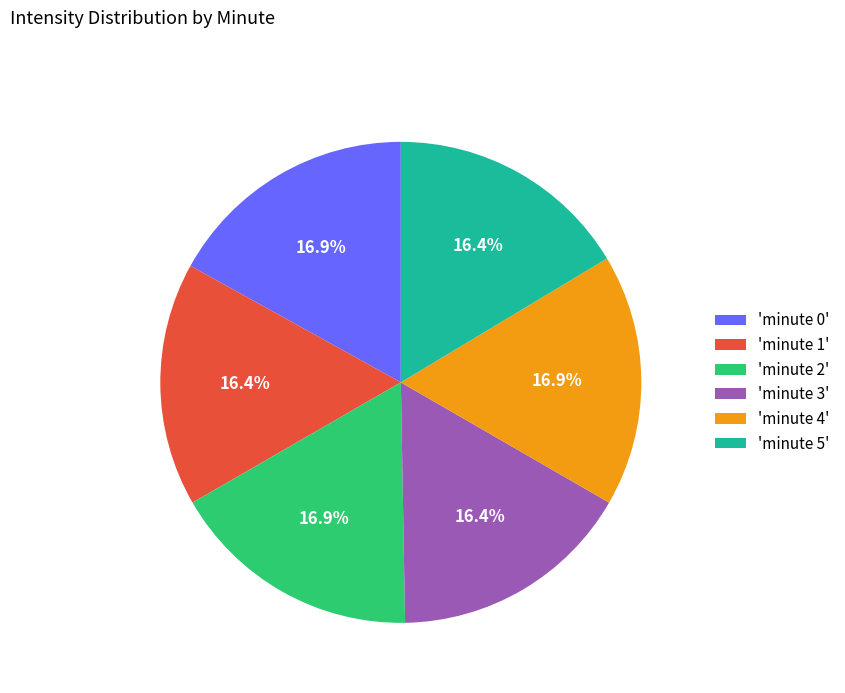

What percentage do 'minute 1' and 'minute 5' together represent?

32.8%